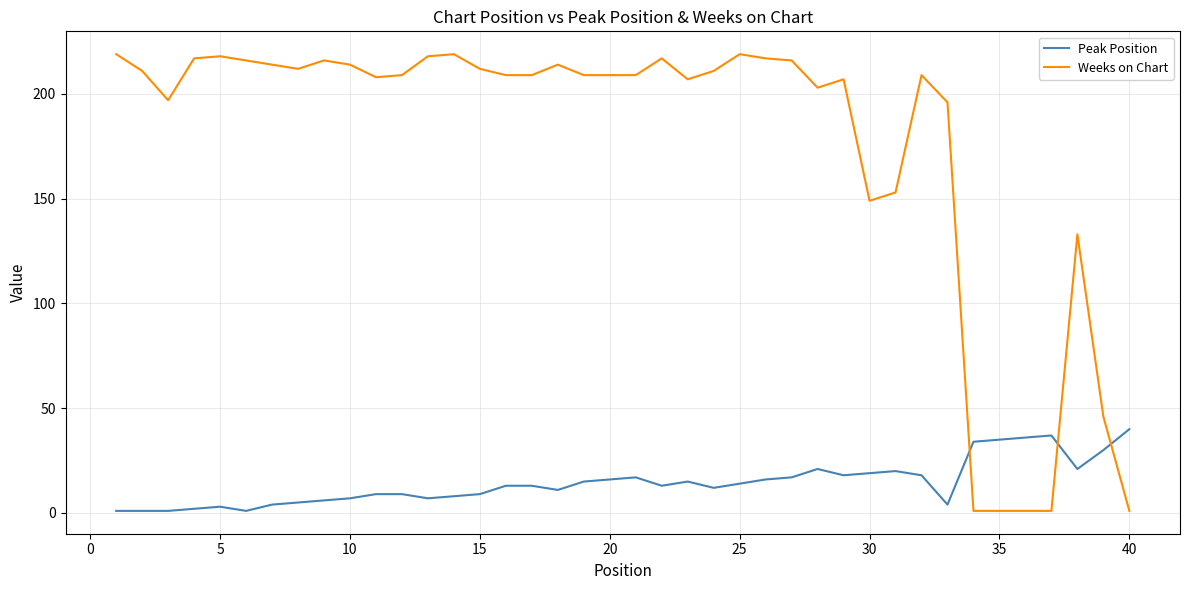

What is the greatest value displayed?

219